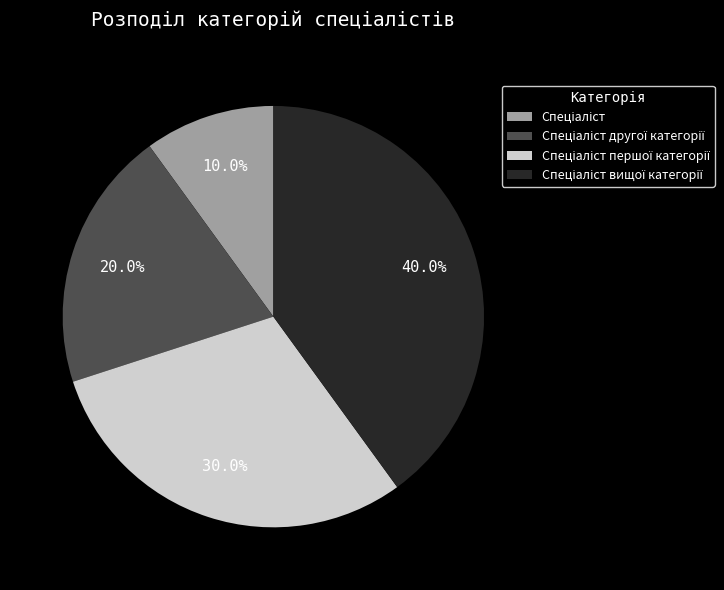

Is there any slice that represents more than half of the pie?

No